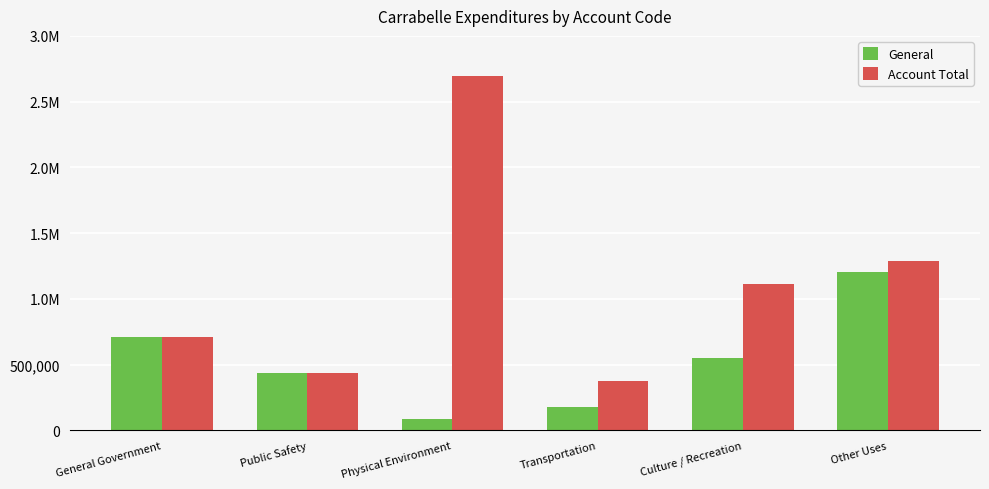

At which category is the sum across all series the highest?

Physical Environment